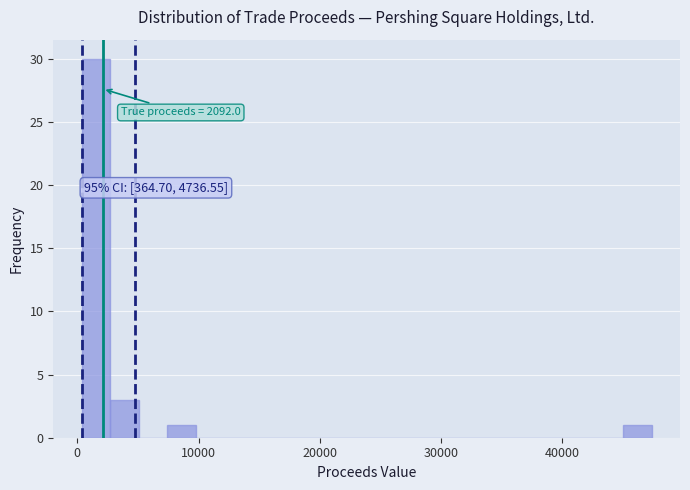

Read against the x-axis, roughly where is the centre of the tallest bar?

2000